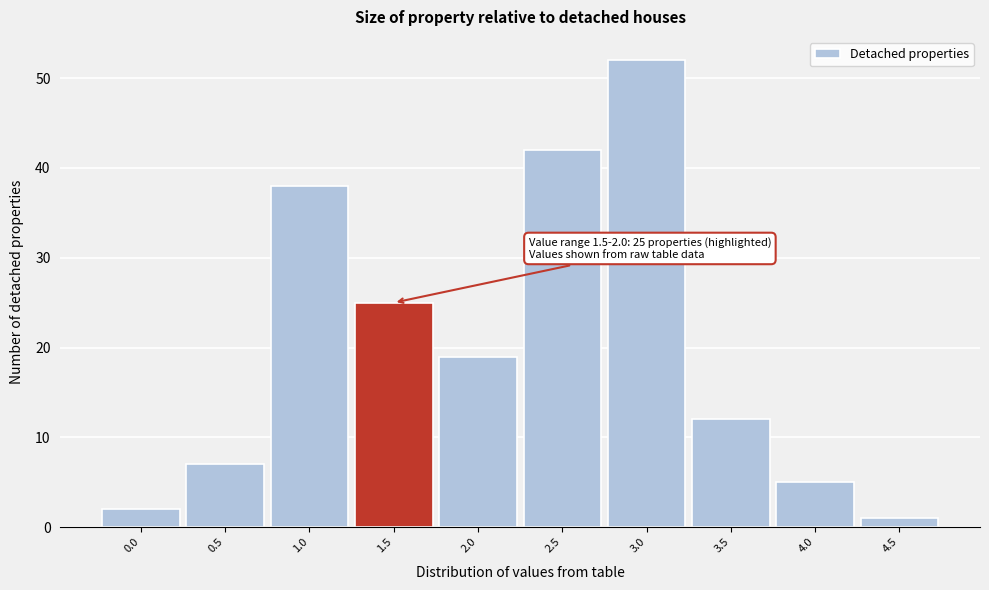

Reading left to right, what are all the values shown in this chart?

2	7	38	25	19	42	52	12	5	1